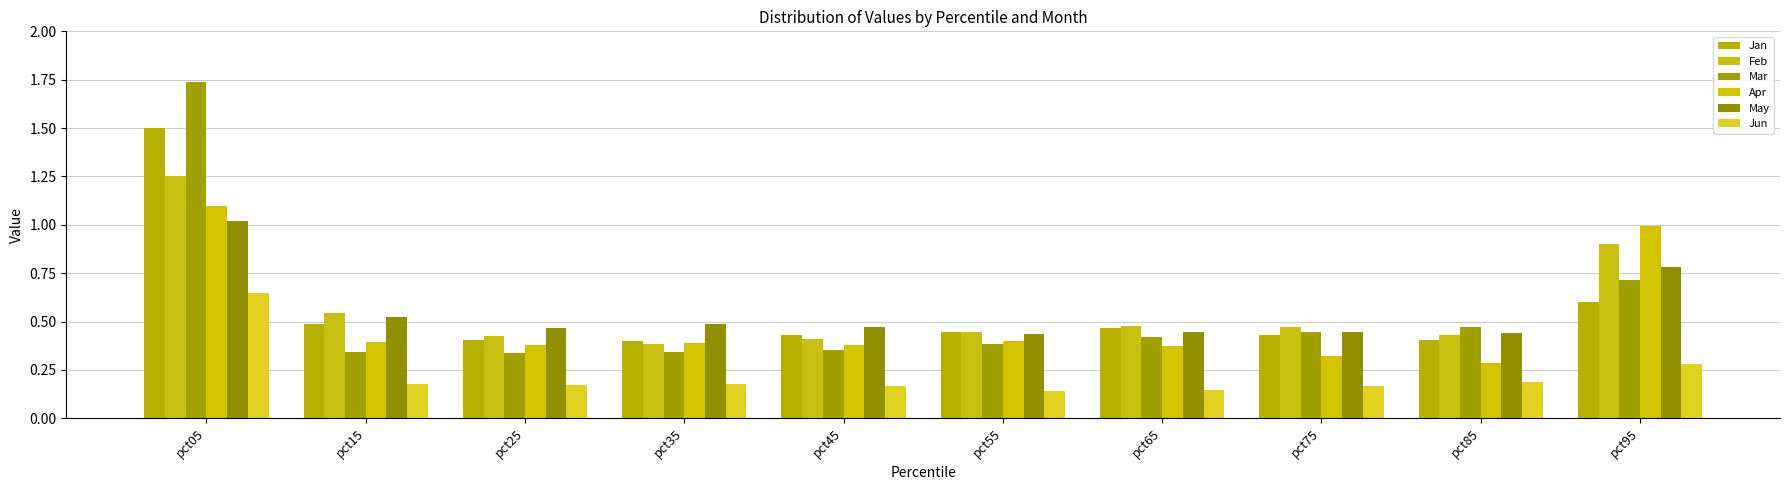

Reading left to right, transcribe all the data shown in this chart.

Jan: 1.5	0.5	0.4	0.4	0.4	0.4	0.5	0.4	0.4	0.6
Feb: 1.3	0.5	0.4	0.4	0.4	0.4	0.5	0.5	0.4	0.9
Mar: 1.7	0.3	0.3	0.3	0.4	0.4	0.4	0.4	0.5	0.7
Apr: 1.1	0.4	0.4	0.4	0.4	0.4	0.4	0.3	0.3	1.0
May: 1.0	0.5	0.5	0.5	0.5	0.4	0.4	0.4	0.4	0.8
Jun: 0.6	0.2	0.2	0.2	0.2	0.1	0.1	0.2	0.2	0.3